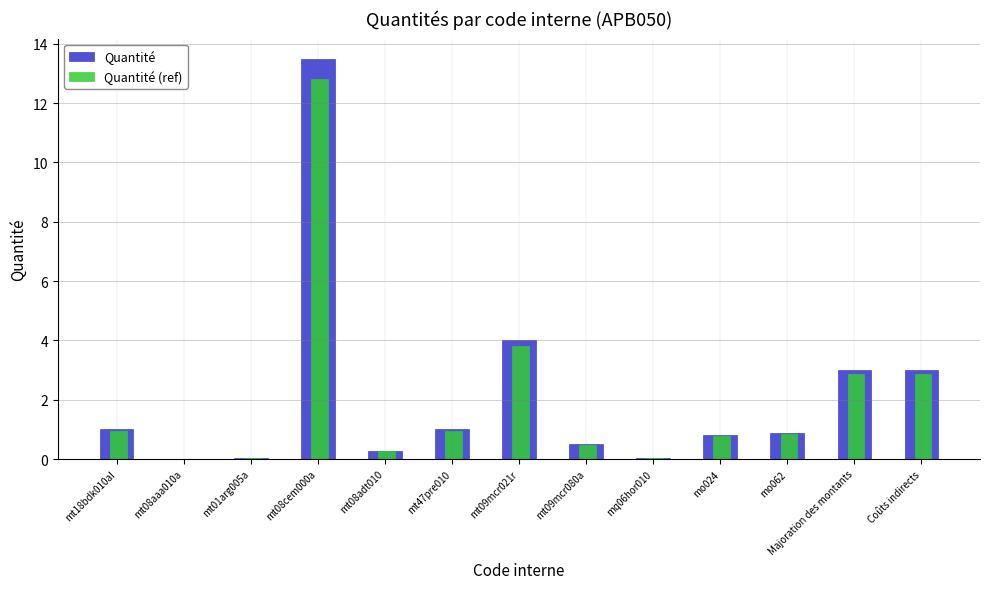

What is the sum of the Quantité values at mt09mcr021r and mt09mcr080a?

4.5